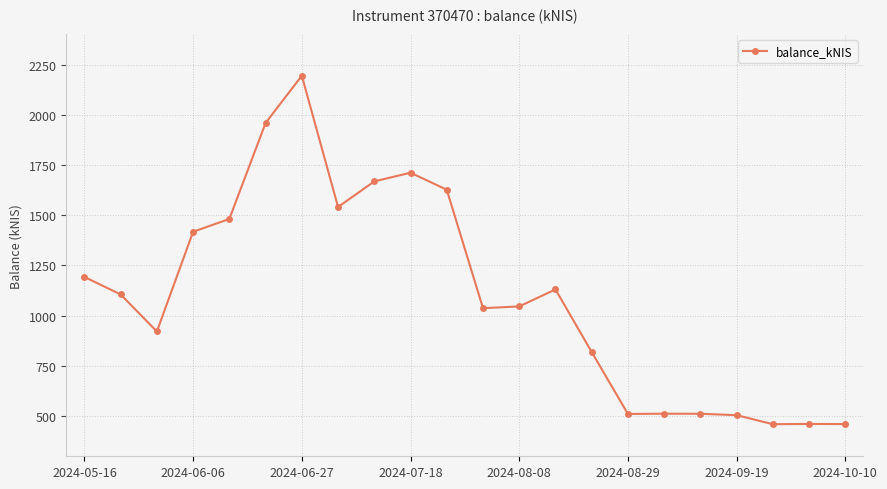

What is the maximum value shown in the chart?

2194.6